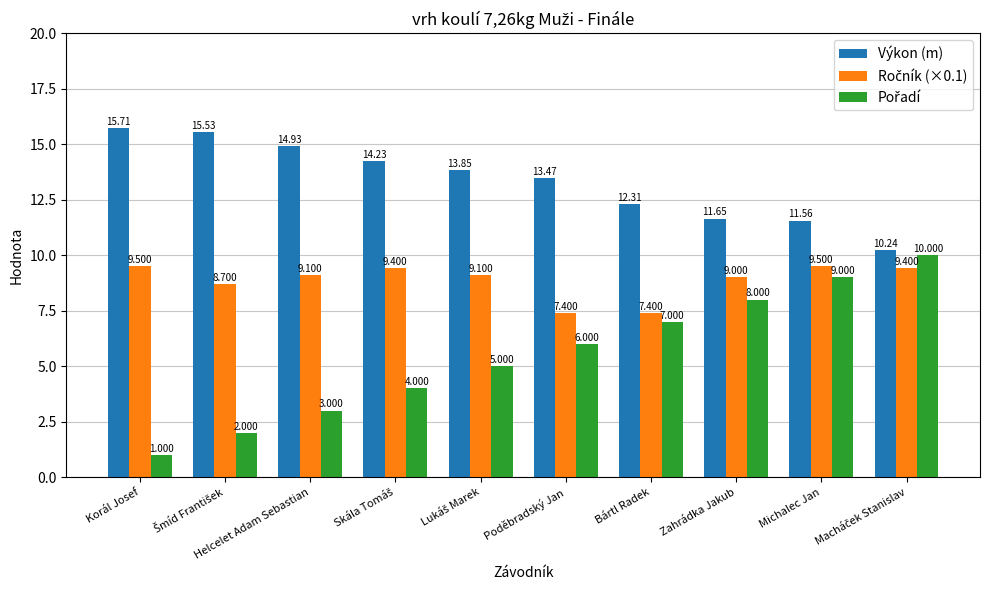

At which label is Výkon (m) closest to 12?

Bártl Radek